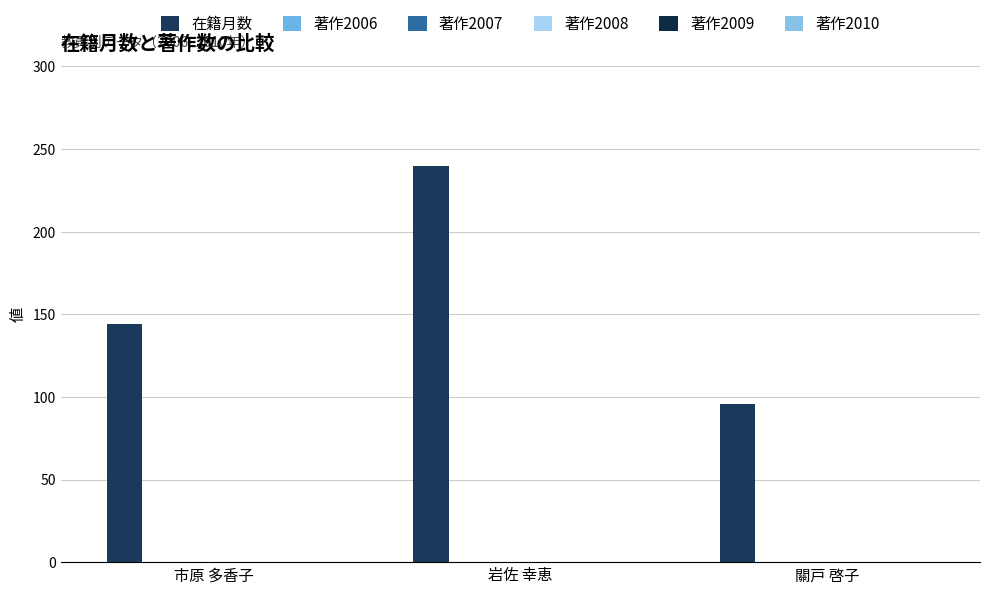

Count the number of categories in the chart.

3